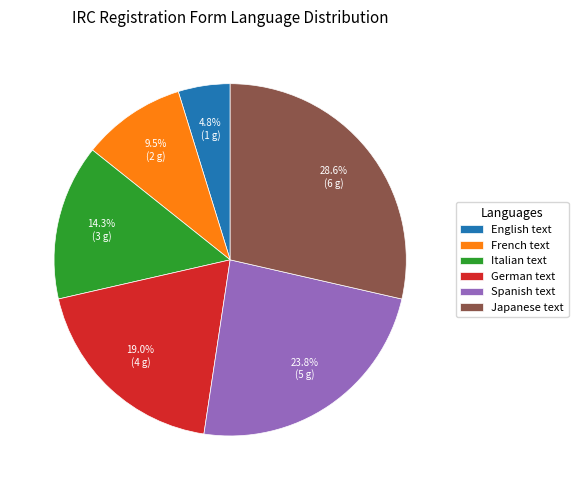

The Spanish text slice represents 15% of the pie. True or false?

False